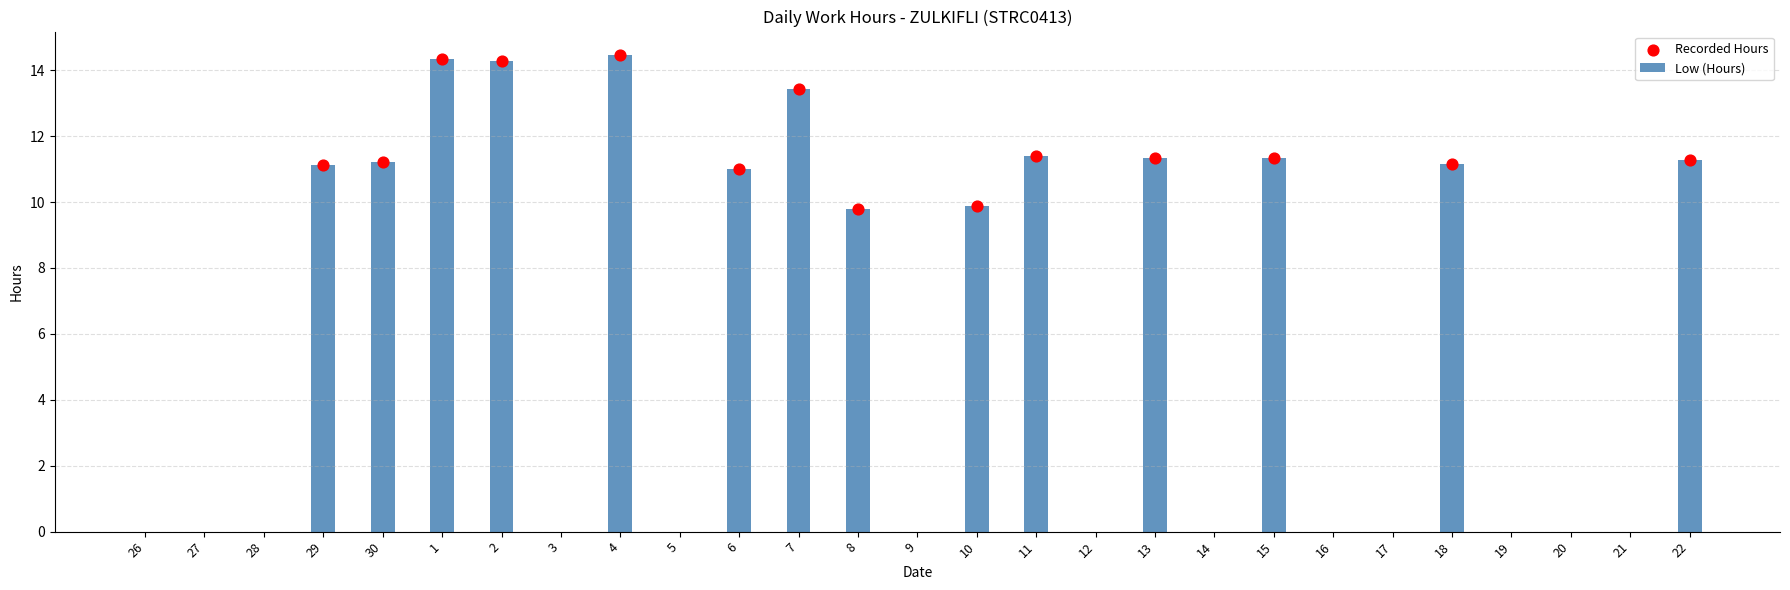

What is the change in value from 13 to 20?

-11.3